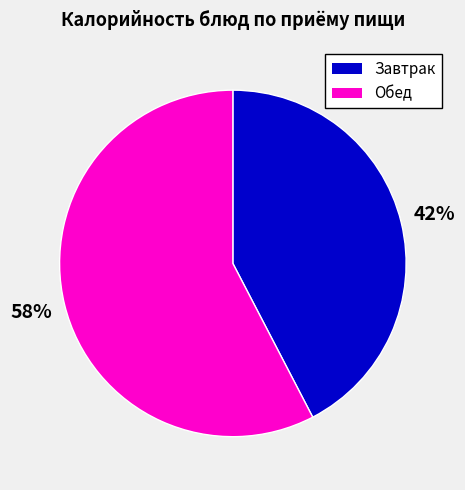

Does any single category account for the majority?

Yes